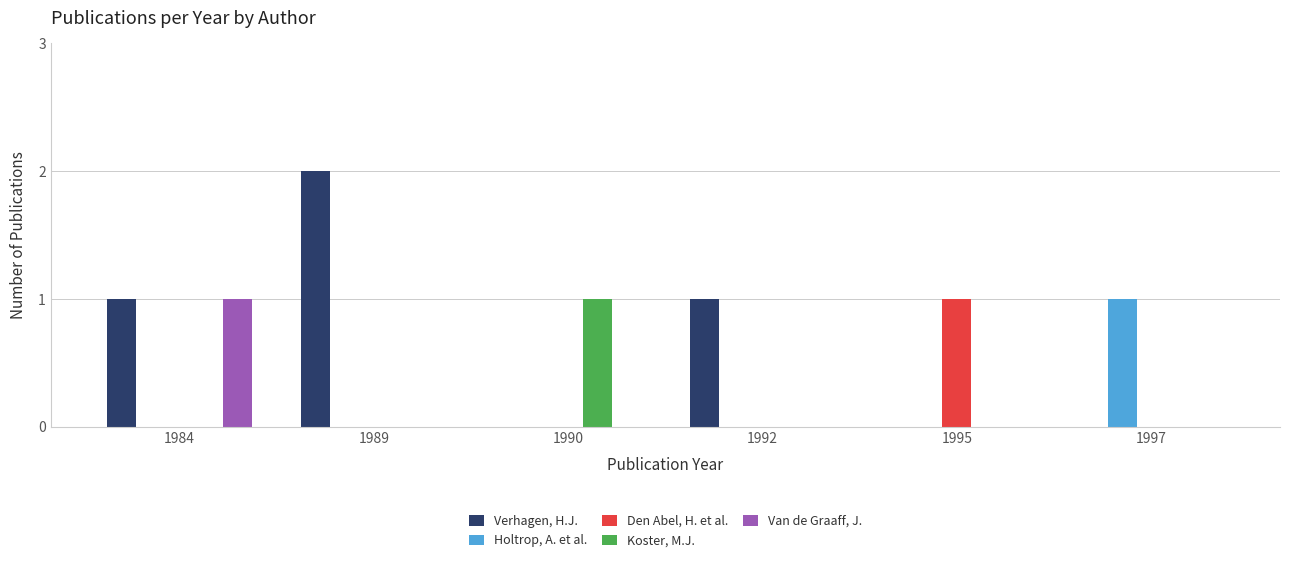

Which series has the largest total across all categories?

Verhagen, H.J.